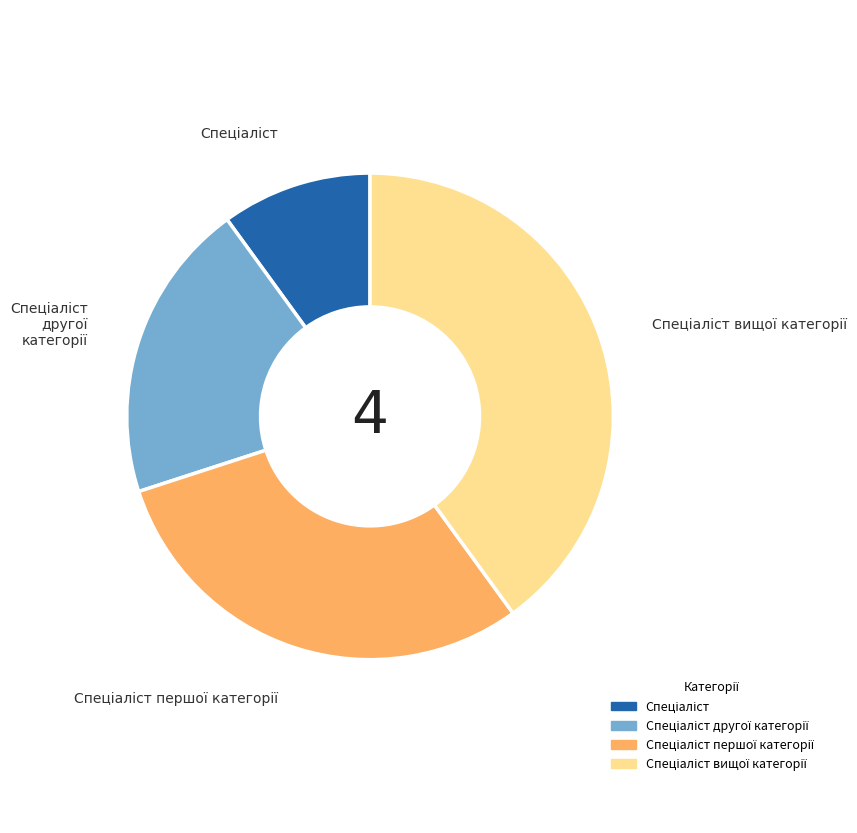

Does any single category account for the majority?

No